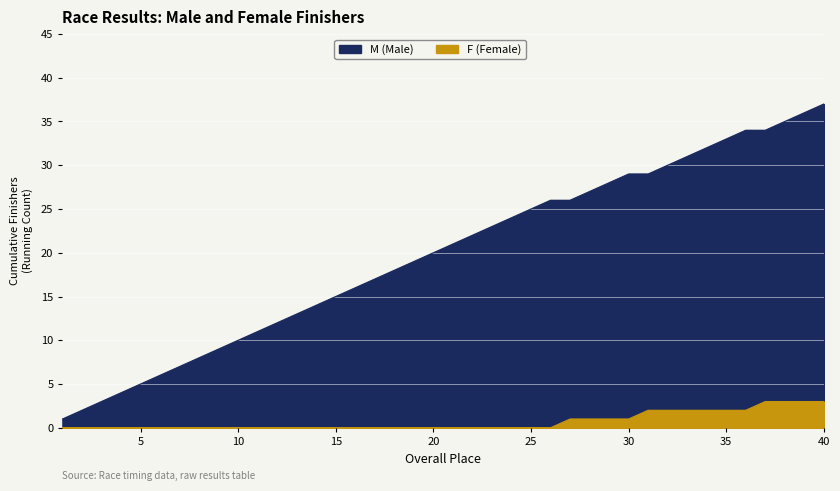

True or false: M (Male) and F (Female) intersect in this chart.

False